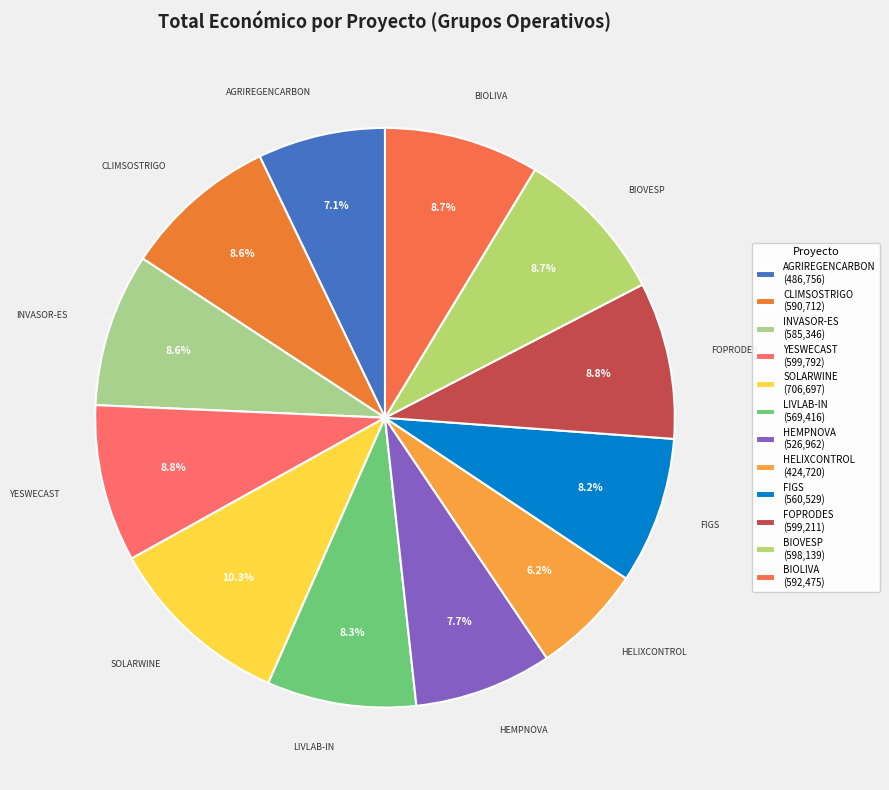

How many slices are in this pie chart?

12